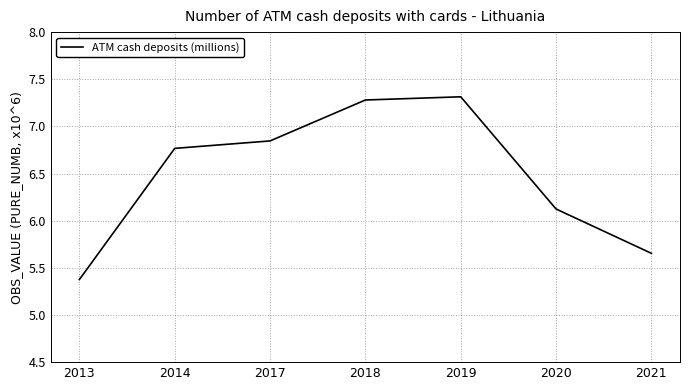

What is the difference between the maximum and second lowest values?

1.7